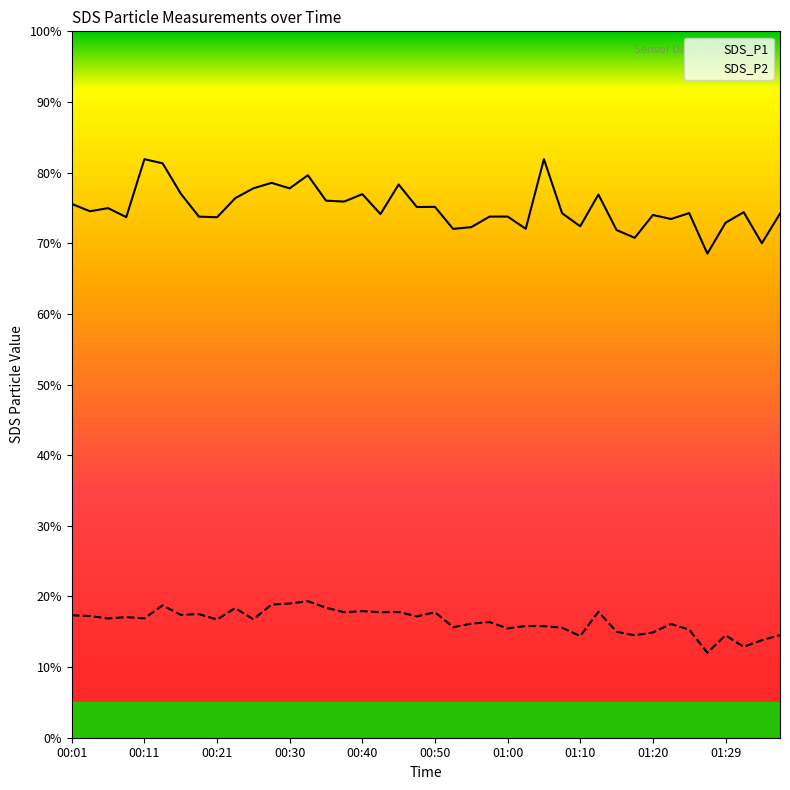

How many values in the SDS_P1 series exceed 74?

24